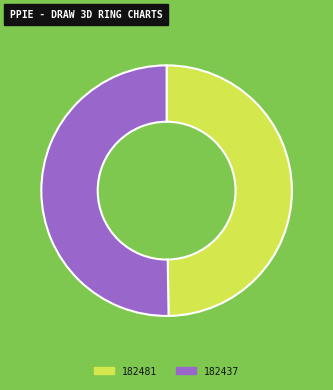

Count the number of slices in the pie.

2